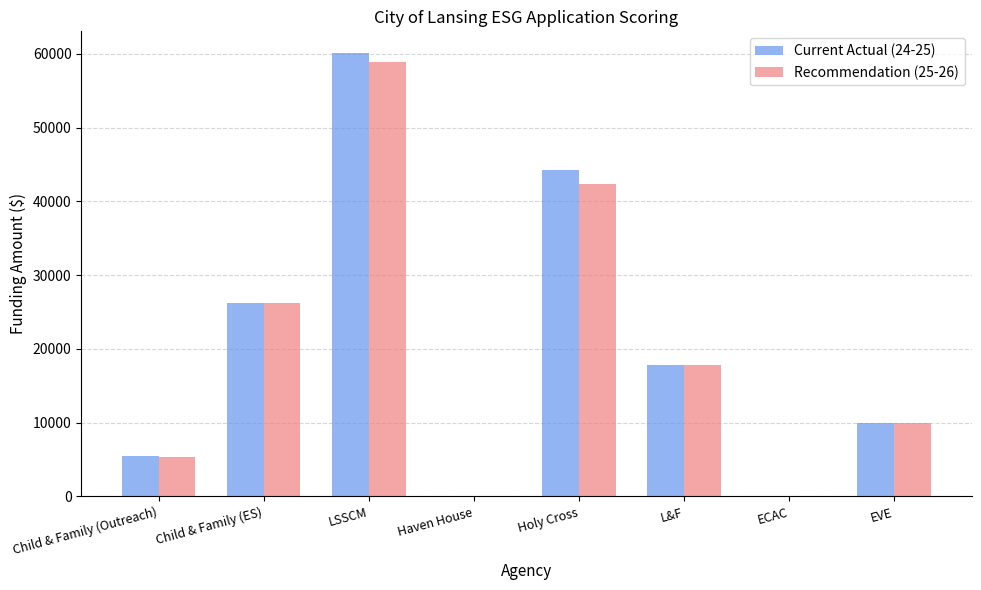

Reading left to right, extract all data points from this chart.

Current Actual (24-25): Child & Family (Outreach)=5460	Child & Family (ES)=26211	LSSCM=60055	Haven House=0	Holy Cross=44229	L&F=17831	ECAC=0	EVE=10000
Recommendation (25-26): Child & Family (Outreach)=5357	Child & Family (ES)=26211	LSSCM=58922	Haven House=0	Holy Cross=42375	L&F=17831	ECAC=0	EVE=10000